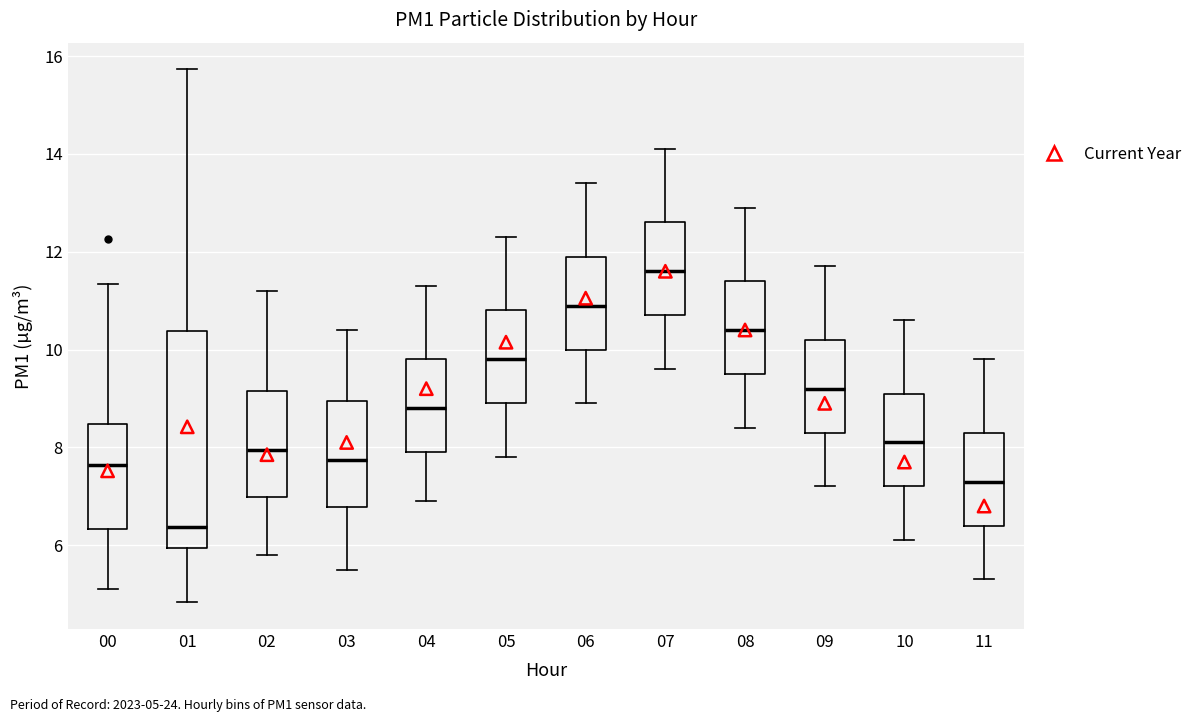

Reading left to right, transcribe this box plot: for each box, give where its median line is, the range the box spans, and where its two whiskers end, as read against the y-axis. The values are not printed on the chart, so give them approximately, as read against the axis.

00: median 7.6, box 6.4 to 8.4, whiskers 5.2 to 11.4
01: median 6.4, box 6.0 to 10.4, whiskers 4.8 to 15.8
02: median 8.0, box 7.0 to 9.2, whiskers 5.8 to 11.2
03: median 7.8, box 6.8 to 9.0, whiskers 5.6 to 10.4
04: median 8.8, box 8.0 to 9.8, whiskers 7.0 to 11.4
05: median 9.8, box 9.0 to 10.8, whiskers 7.8 to 12.4
06: median 11.0, box 10.0 to 12.0, whiskers 9.0 to 13.4
07: median 11.6, box 10.8 to 12.6, whiskers 9.6 to 14.2
08: median 10.4, box 9.6 to 11.4, whiskers 8.4 to 13.0
09: median 9.2, box 8.4 to 10.2, whiskers 7.2 to 11.8
10: median 8.2, box 7.2 to 9.2, whiskers 6.2 to 10.6
11: median 7.4, box 6.4 to 8.4, whiskers 5.4 to 9.8